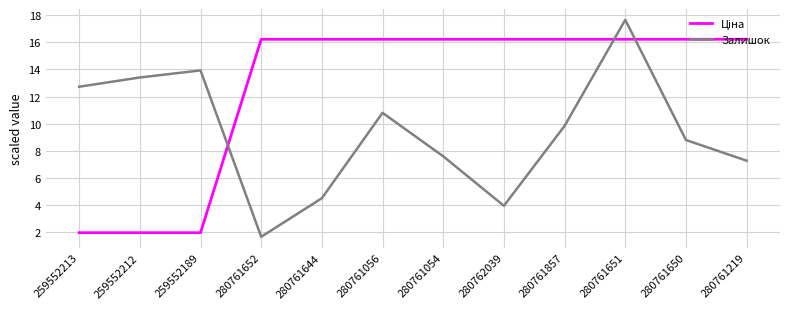

At which label is Залишок closest to 9?

280761650